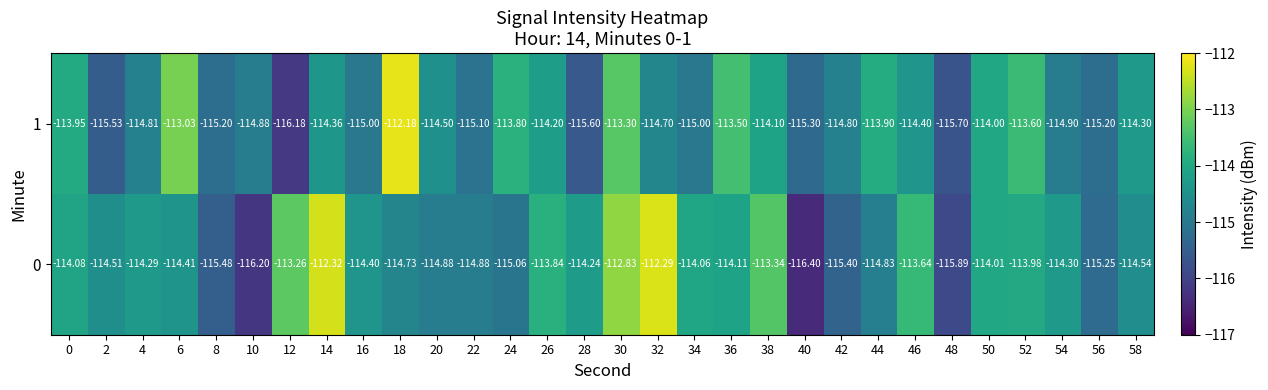

Is the value of 0 at 32 greater than the value of 1 at 36?

Yes